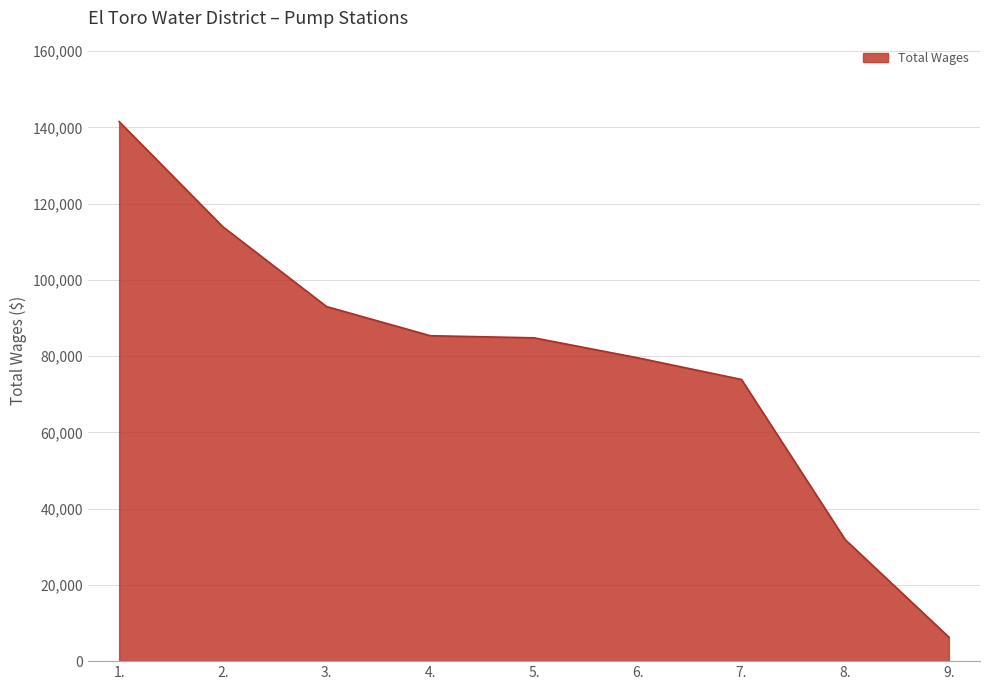

What is the change in value from 1. to 8.?

-109637